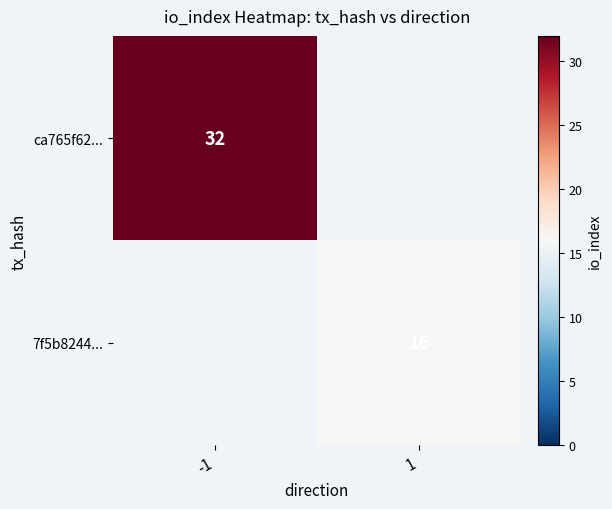

Is the value of ca765f62... at -1 greater than the value of 7f5b8244... at 1?

Yes